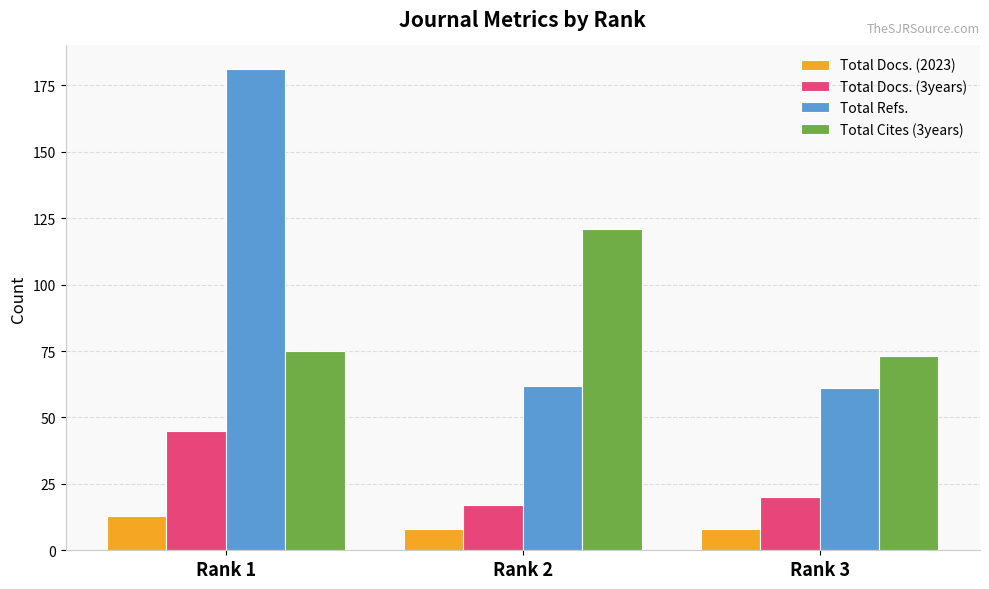

The value of Total Cites (3years) at Rank 2 is 121. True or false?

True